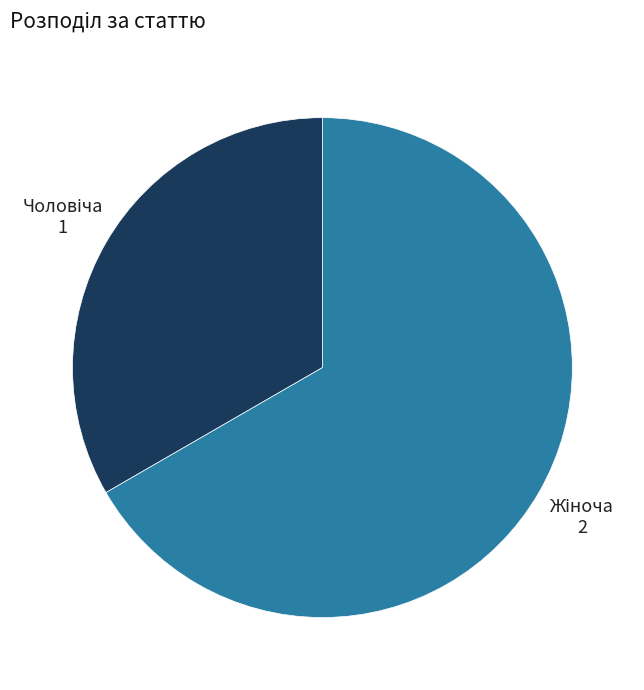

Is there any slice that represents more than half of the pie?

Yes